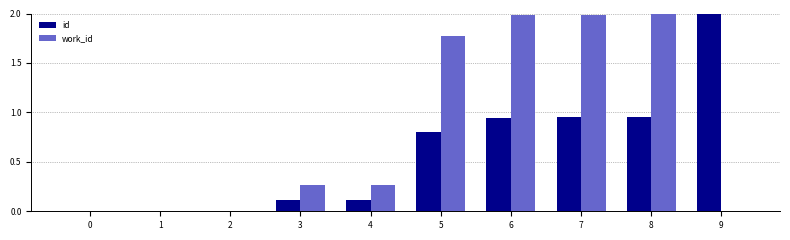

Is it true that work_id equals 2.4 at 5?

False